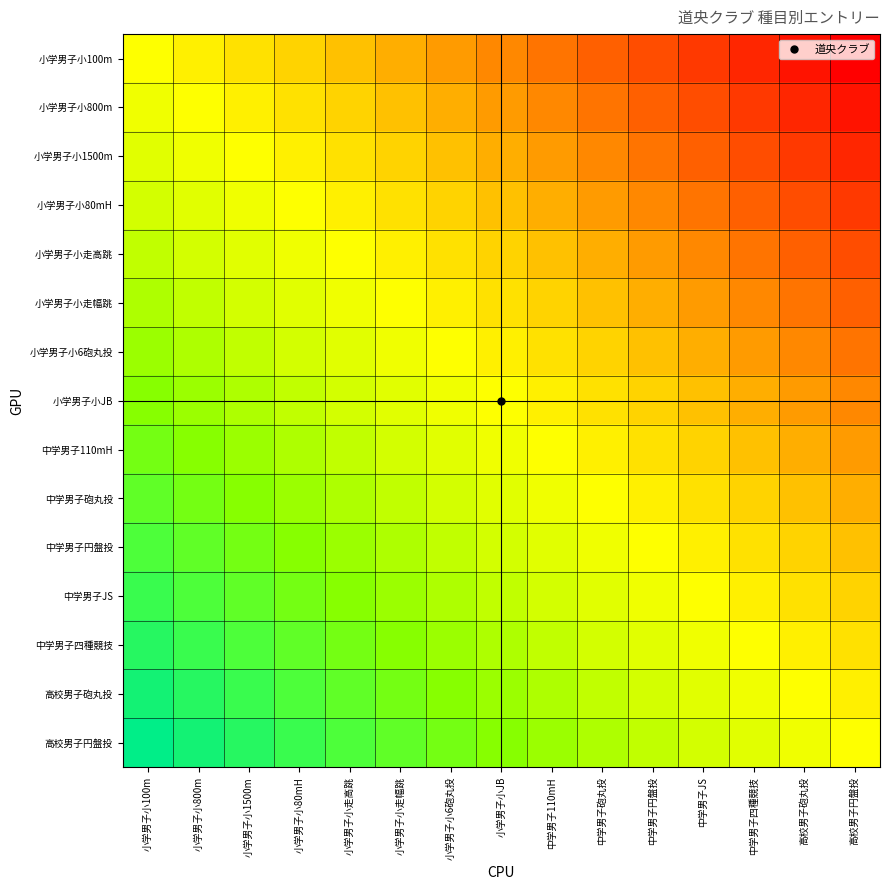

Reading left to right, what are all the values shown in this chart?

小学男子小100m: 小学男子小100m=0.5	小学男子小800m=0.5	小学男子小1500m=0.4	小学男子小80mH=0.4	小学男子小走高跳=0.4	小学男子小走幅跳=0.3	小学男子小6砲丸投=0.3	小学男子小JB=0.2	中学男子110mH=0.2	中学男子砲丸投=0.2	中学男子円盤投=0.1	中学男子JS=0.1	中学男子四種競技=0.1	高校男子砲丸投=0.0	高校男子円盤投=0.0
小学男子小800m: 小学男子小100m=0.5	小学男子小800m=0.5	小学男子小1500m=0.5	小学男子小80mH=0.4	小学男子小走高跳=0.4	小学男子小走幅跳=0.4	小学男子小6砲丸投=0.3	小学男子小JB=0.3	中学男子110mH=0.2	中学男子砲丸投=0.2	中学男子円盤投=0.2	中学男子JS=0.1	中学男子四種競技=0.1	高校男子砲丸投=0.1	高校男子円盤投=0.0
小学男子小1500m: 小学男子小100m=0.6	小学男子小800m=0.5	小学男子小1500m=0.5	小学男子小80mH=0.5	小学男子小走高跳=0.4	小学男子小走幅跳=0.4	小学男子小6砲丸投=0.4	小学男子小JB=0.3	中学男子110mH=0.3	中学男子砲丸投=0.2	中学男子円盤投=0.2	中学男子JS=0.2	中学男子四種競技=0.1	高校男子砲丸投=0.1	高校男子円盤投=0.1
小学男子小80mH: 小学男子小100m=0.6	小学男子小800m=0.6	小学男子小1500m=0.5	小学男子小80mH=0.5	小学男子小走高跳=0.5	小学男子小走幅跳=0.4	小学男子小6砲丸投=0.4	小学男子小JB=0.4	中学男子110mH=0.3	中学男子砲丸投=0.3	中学男子円盤投=0.2	中学男子JS=0.2	中学男子四種競技=0.2	高校男子砲丸投=0.1	高校男子円盤投=0.1
小学男子小走高跳: 小学男子小100m=0.6	小学男子小800m=0.6	小学男子小1500m=0.6	小学男子小80mH=0.5	小学男子小走高跳=0.5	小学男子小走幅跳=0.5	小学男子小6砲丸投=0.4	小学男子小JB=0.4	中学男子110mH=0.4	中学男子砲丸投=0.3	中学男子円盤投=0.3	中学男子JS=0.2	中学男子四種競技=0.2	高校男子砲丸投=0.2	高校男子円盤投=0.1
小学男子小走幅跳: 小学男子小100m=0.7	小学男子小800m=0.6	小学男子小1500m=0.6	小学男子小80mH=0.6	小学男子小走高跳=0.5	小学男子小走幅跳=0.5	小学男子小6砲丸投=0.5	小学男子小JB=0.4	中学男子110mH=0.4	中学男子砲丸投=0.4	中学男子円盤投=0.3	中学男子JS=0.3	中学男子四種競技=0.2	高校男子砲丸投=0.2	高校男子円盤投=0.2
小学男子小6砲丸投: 小学男子小100m=0.7	小学男子小800m=0.7	小学男子小1500m=0.6	小学男子小80mH=0.6	小学男子小走高跳=0.6	小学男子小走幅跳=0.5	小学男子小6砲丸投=0.5	小学男子小JB=0.5	中学男子110mH=0.4	中学男子砲丸投=0.4	中学男子円盤投=0.4	中学男子JS=0.3	中学男子四種競技=0.3	高校男子砲丸投=0.2	高校男子円盤投=0.2
小学男子小JB: 小学男子小100m=0.8	小学男子小800m=0.7	小学男子小1500m=0.7	小学男子小80mH=0.6	小学男子小走高跳=0.6	小学男子小走幅跳=0.6	小学男子小6砲丸投=0.5	小学男子小JB=0.5	中学男子110mH=0.5	中学男子砲丸投=0.4	中学男子円盤投=0.4	中学男子JS=0.4	中学男子四種競技=0.3	高校男子砲丸投=0.3	高校男子円盤投=0.2
中学男子110mH: 小学男子小100m=0.8	小学男子小800m=0.8	小学男子小1500m=0.7	小学男子小80mH=0.7	小学男子小走高跳=0.6	小学男子小走幅跳=0.6	小学男子小6砲丸投=0.6	小学男子小JB=0.5	中学男子110mH=0.5	中学男子砲丸投=0.5	中学男子円盤投=0.4	中学男子JS=0.4	中学男子四種競技=0.4	高校男子砲丸投=0.3	高校男子円盤投=0.3
中学男子砲丸投: 小学男子小100m=0.8	小学男子小800m=0.8	小学男子小1500m=0.8	小学男子小80mH=0.7	小学男子小走高跳=0.7	小学男子小走幅跳=0.6	小学男子小6砲丸投=0.6	小学男子小JB=0.6	中学男子110mH=0.5	中学男子砲丸投=0.5	中学男子円盤投=0.5	中学男子JS=0.4	中学男子四種競技=0.4	高校男子砲丸投=0.4	高校男子円盤投=0.3
中学男子円盤投: 小学男子小100m=0.9	小学男子小800m=0.8	小学男子小1500m=0.8	小学男子小80mH=0.8	小学男子小走高跳=0.7	小学男子小走幅跳=0.7	小学男子小6砲丸投=0.6	小学男子小JB=0.6	中学男子110mH=0.6	中学男子砲丸投=0.5	中学男子円盤投=0.5	中学男子JS=0.5	中学男子四種競技=0.4	高校男子砲丸投=0.4	高校男子円盤投=0.4
中学男子JS: 小学男子小100m=0.9	小学男子小800m=0.9	小学男子小1500m=0.8	小学男子小80mH=0.8	小学男子小走高跳=0.8	小学男子小走幅跳=0.7	小学男子小6砲丸投=0.7	小学男子小JB=0.6	中学男子110mH=0.6	中学男子砲丸投=0.6	中学男子円盤投=0.5	中学男子JS=0.5	中学男子四種競技=0.5	高校男子砲丸投=0.4	高校男子円盤投=0.4
中学男子四種競技: 小学男子小100m=0.9	小学男子小800m=0.9	小学男子小1500m=0.9	小学男子小80mH=0.8	小学男子小走高跳=0.8	小学男子小走幅跳=0.8	小学男子小6砲丸投=0.7	小学男子小JB=0.7	中学男子110mH=0.6	中学男子砲丸投=0.6	中学男子円盤投=0.6	中学男子JS=0.5	中学男子四種競技=0.5	高校男子砲丸投=0.5	高校男子円盤投=0.4
高校男子砲丸投: 小学男子小100m=1.0	小学男子小800m=0.9	小学男子小1500m=0.9	小学男子小80mH=0.9	小学男子小走高跳=0.8	小学男子小走幅跳=0.8	小学男子小6砲丸投=0.8	小学男子小JB=0.7	中学男子110mH=0.7	中学男子砲丸投=0.6	中学男子円盤投=0.6	中学男子JS=0.6	中学男子四種競技=0.5	高校男子砲丸投=0.5	高校男子円盤投=0.5
高校男子円盤投: 小学男子小100m=1.0	小学男子小800m=1.0	小学男子小1500m=0.9	小学男子小80mH=0.9	小学男子小走高跳=0.9	小学男子小走幅跳=0.8	小学男子小6砲丸投=0.8	小学男子小JB=0.8	中学男子110mH=0.7	中学男子砲丸投=0.7	中学男子円盤投=0.6	中学男子JS=0.6	中学男子四種競技=0.6	高校男子砲丸投=0.5	高校男子円盤投=0.5